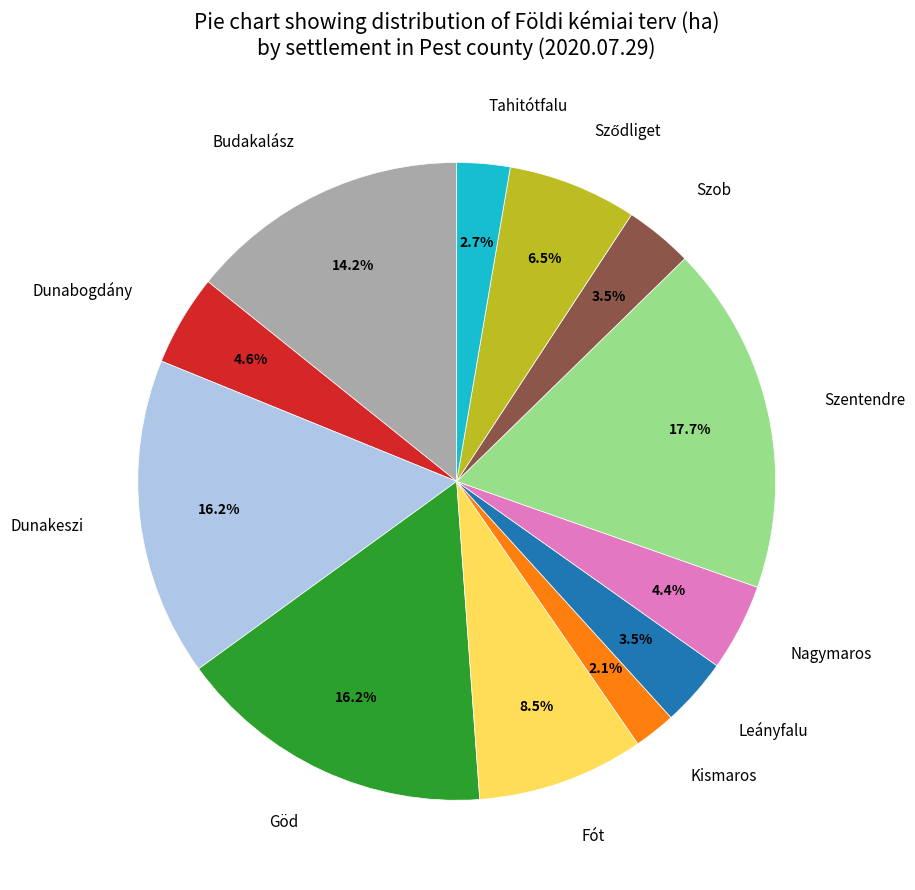

To the nearest percent, what portion does Kismaros represent?

2%